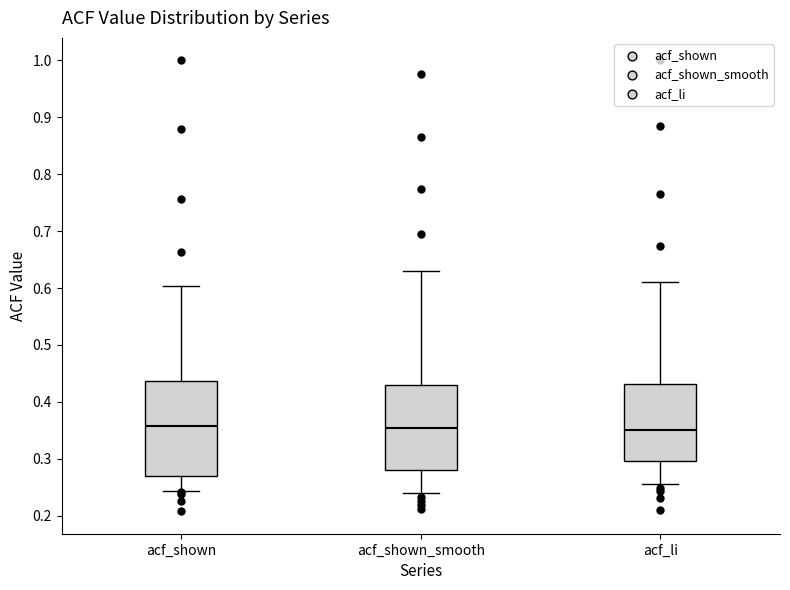

Reading left to right, read every box against the y-axis: the position of its median line, the range the box covers, and the ends of its whiskers. The values are not printed on the chart, so give them approximately, as read against the axis.

acf_shown: median 0.36, box 0.27 to 0.44, whiskers 0.24 to 0.60
acf_shown_smooth: median 0.35, box 0.28 to 0.43, whiskers 0.24 to 0.63
acf_li: median 0.35, box 0.30 to 0.43, whiskers 0.26 to 0.61